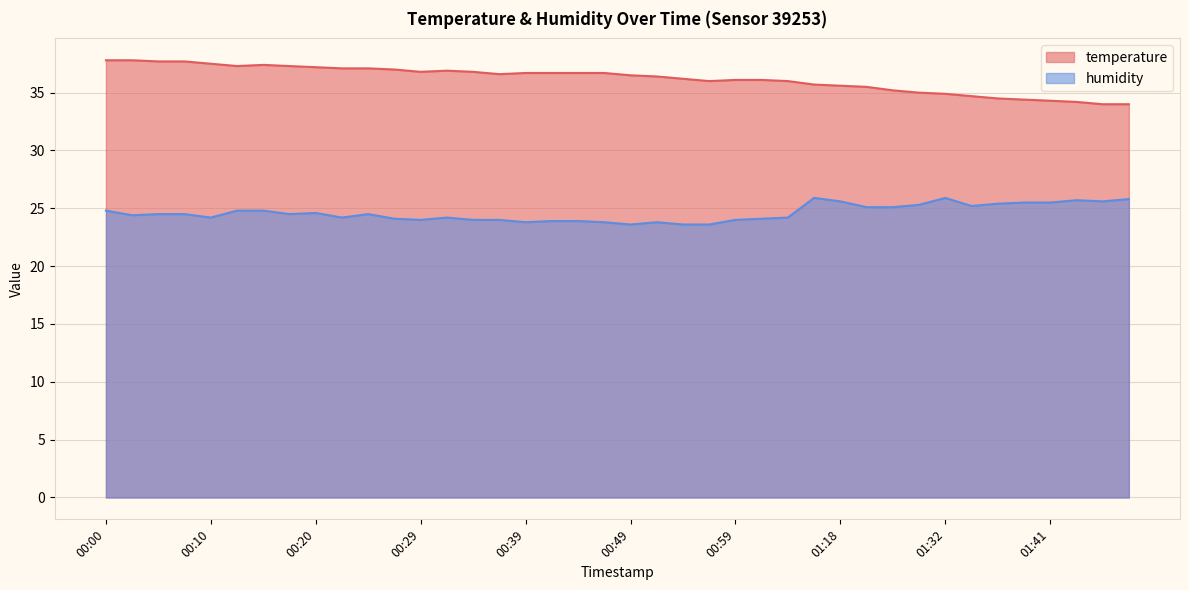

Which has a higher value, 00:02 or 01:01?

00:02